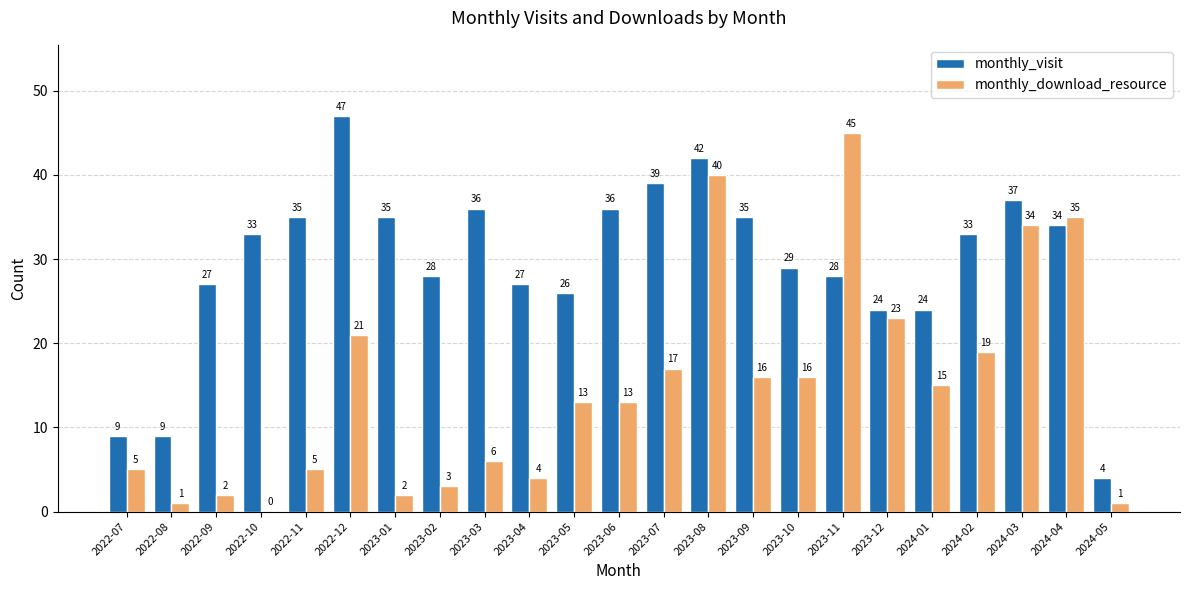

Is it true that monthly_visit equals 24 at 2024-01?

True